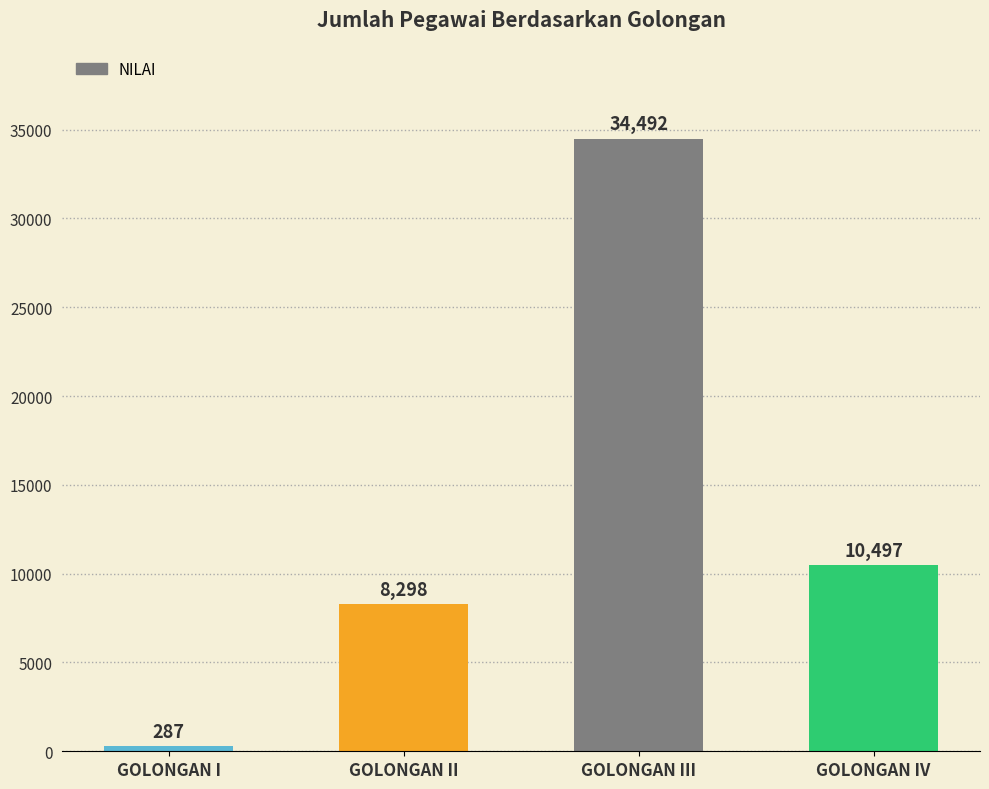

List the labels in order of value, smallest first.

GOLONGAN I, GOLONGAN II, GOLONGAN IV, GOLONGAN III